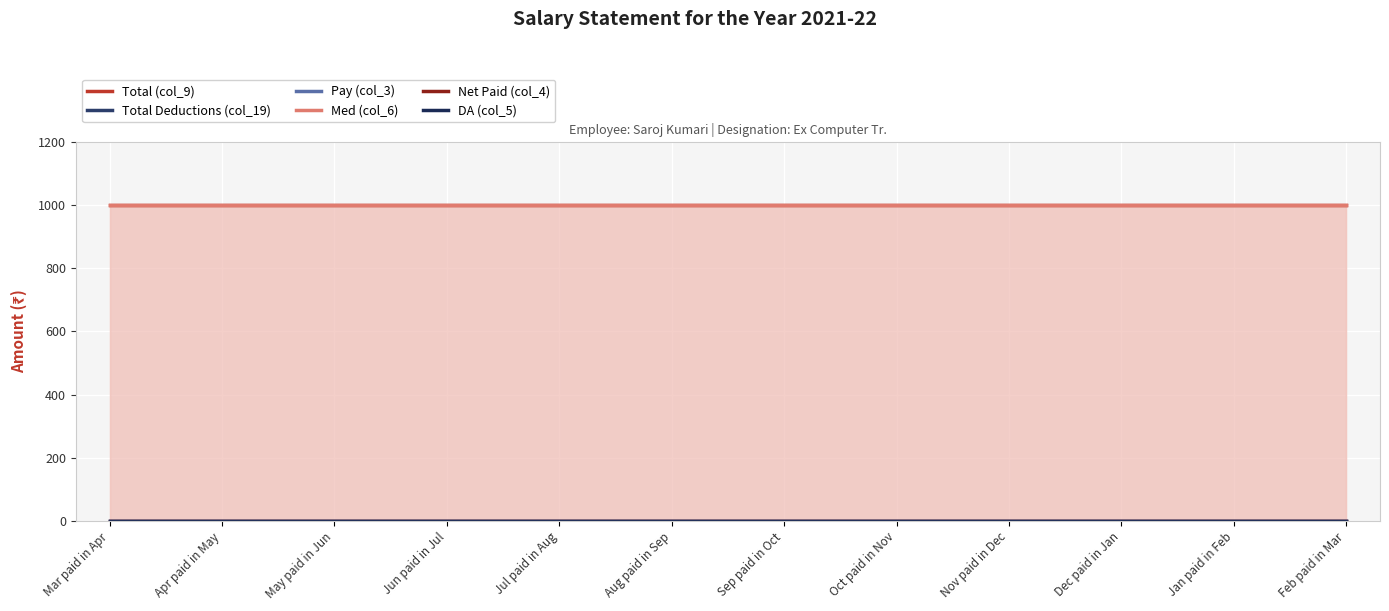

What is the difference between the highest and lowest values at Jan paid in Feb?

1000